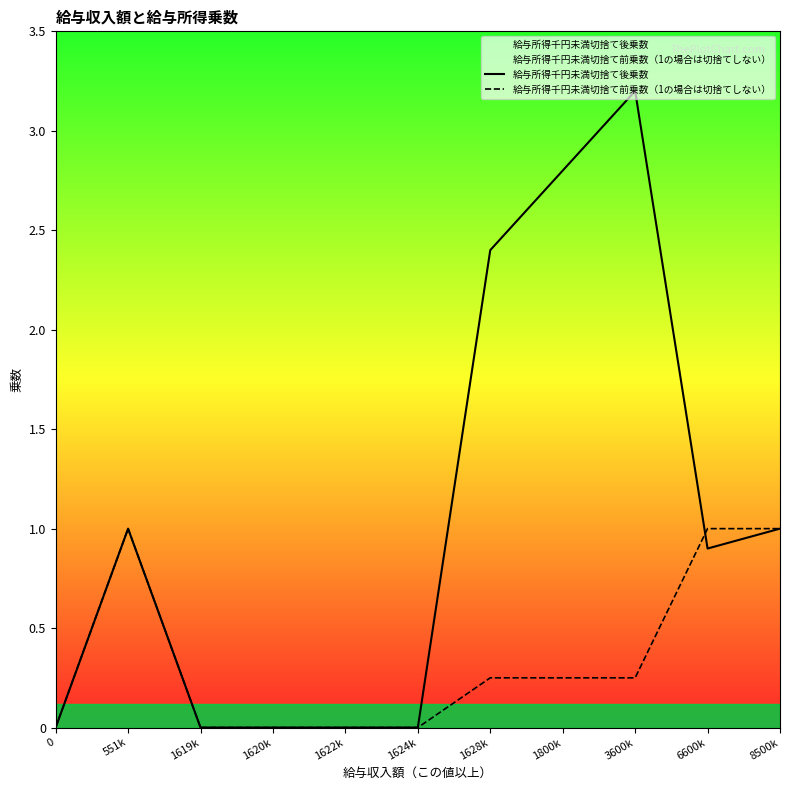

Is the value of 給与所得千円未満切捨て前乗数（1の場合は切捨てしない） at 8500k greater than the value of 給与所得千円未満切捨て後乗数 at 6600k?

Yes